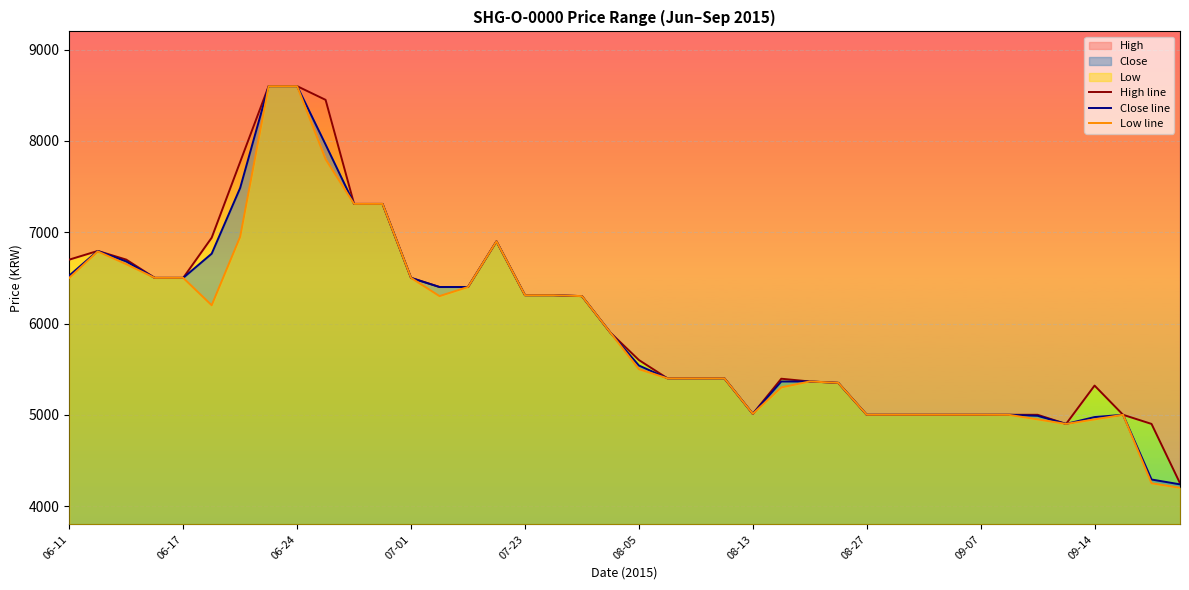

Which series has the widest spread of values?

Low line